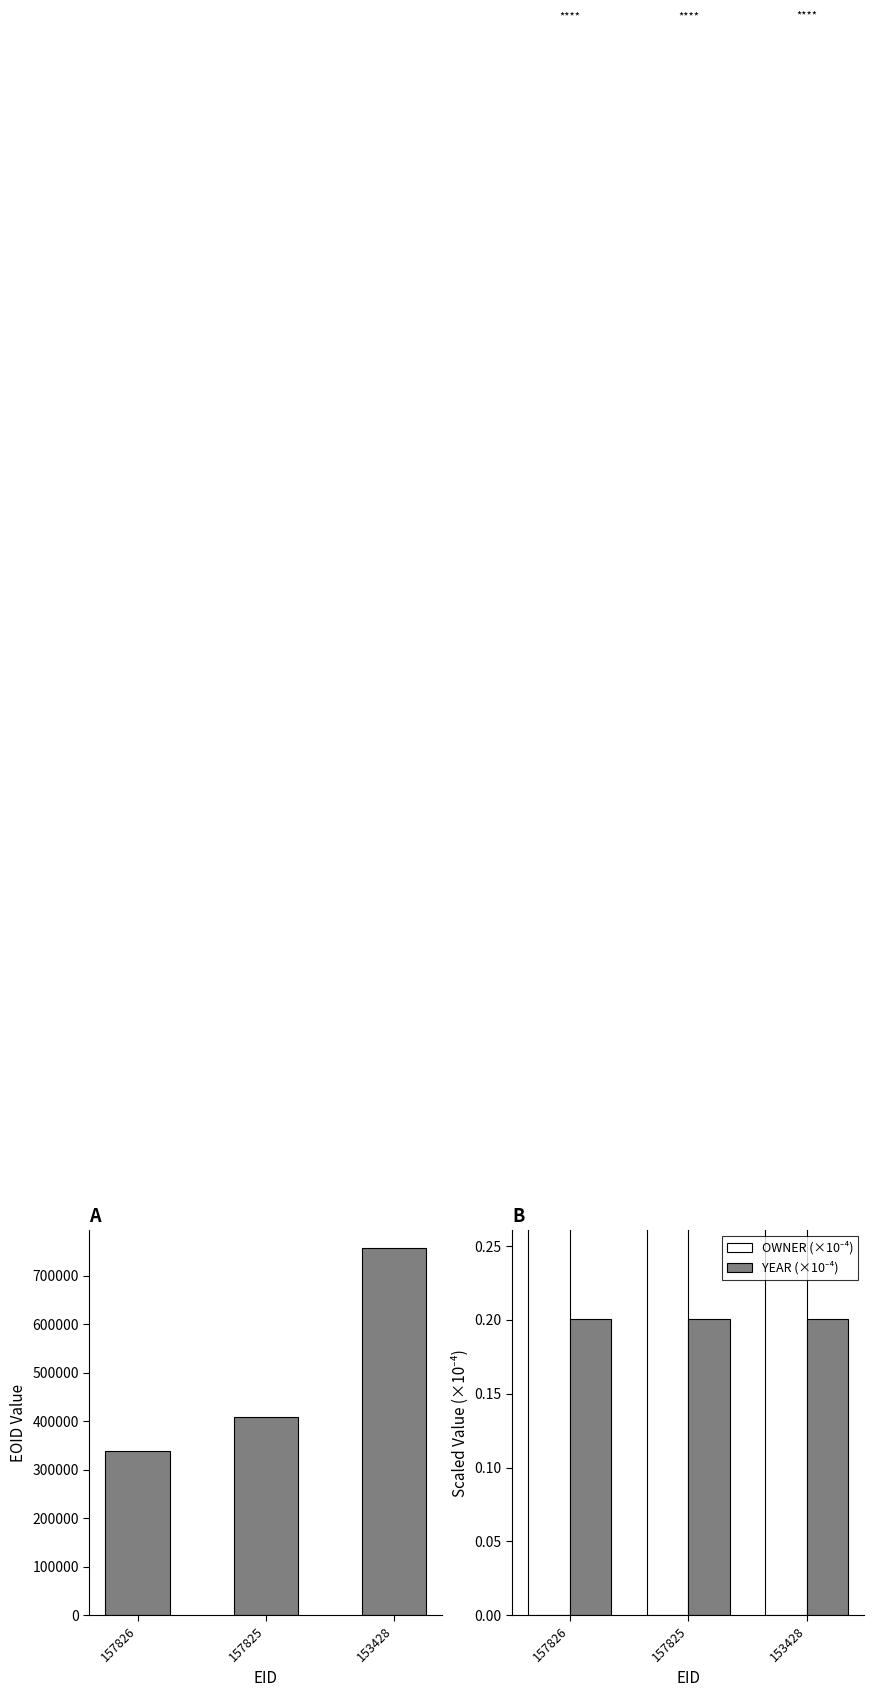

What is the value of the YEAR (×10⁻⁴) bar at the 2nd from the left?

0.2